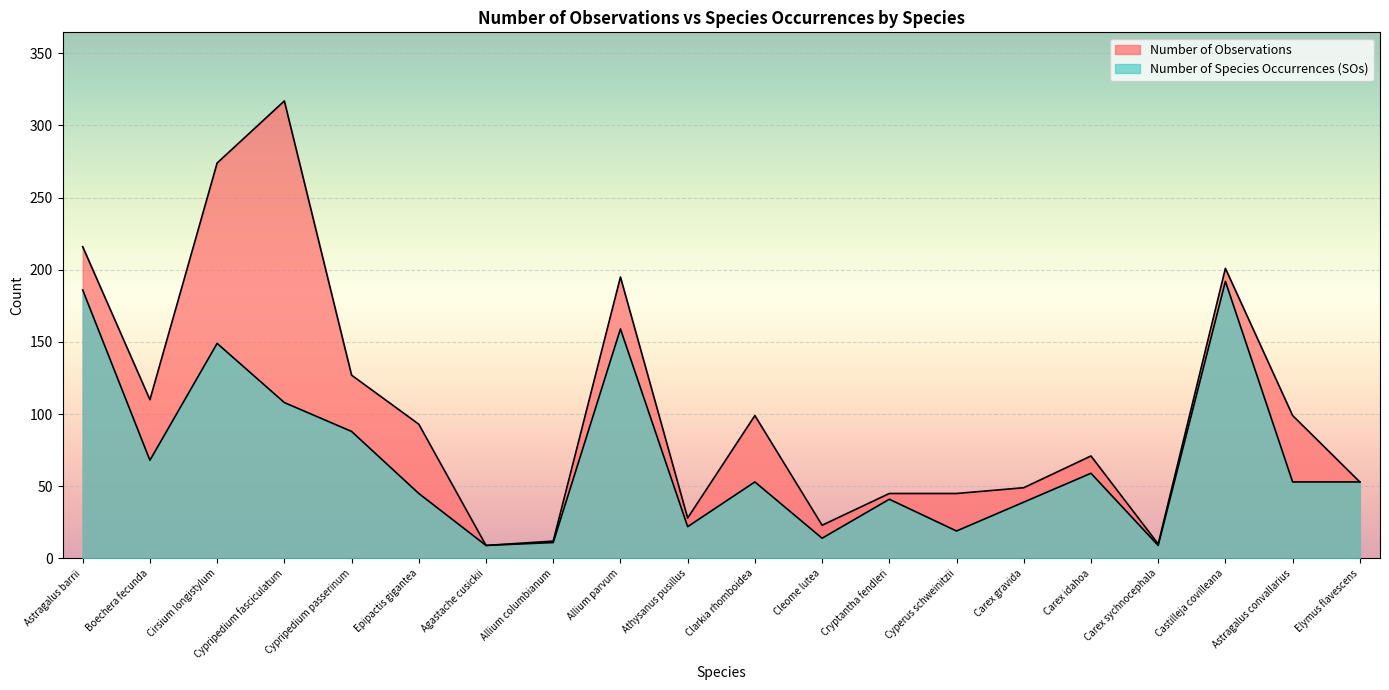

Rank the series by their average value, from lowest to highest.

Number of Species Occurrences (SOs), Number of Observations